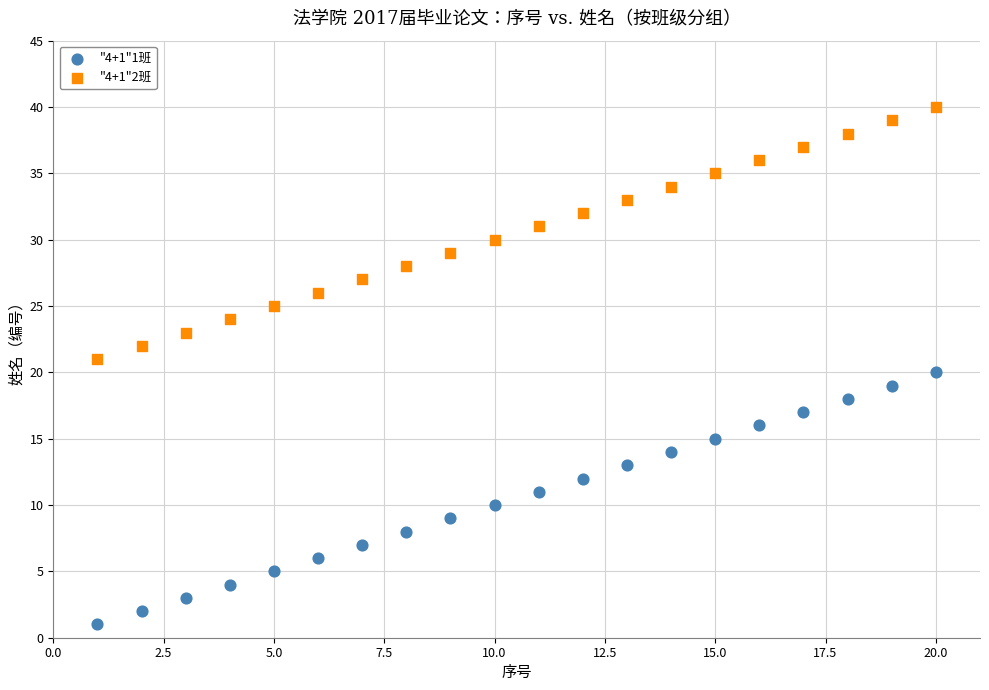

Across all data points, what is the range of X values (max minus min)?

19